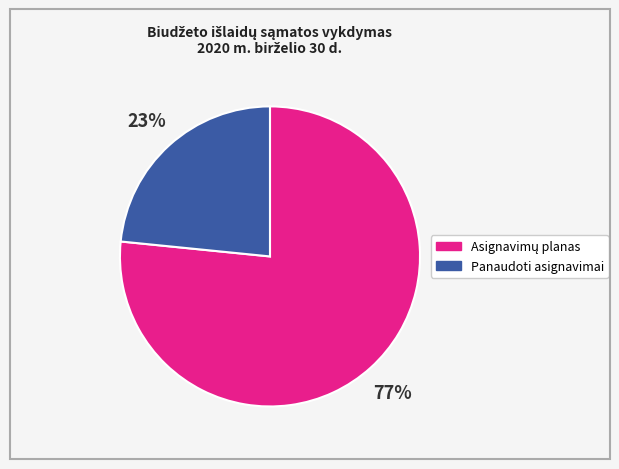

The Panaudoti asignavimai slice represents 23% of the pie. True or false?

True